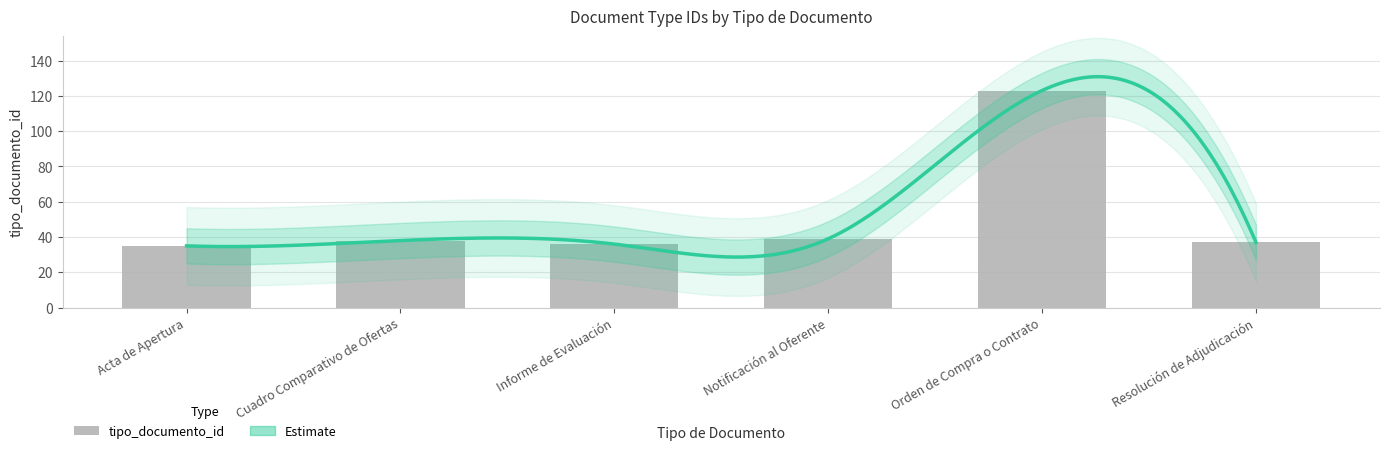

True or false: the data shows 38 at Cuadro Comparativo de Ofertas.

True